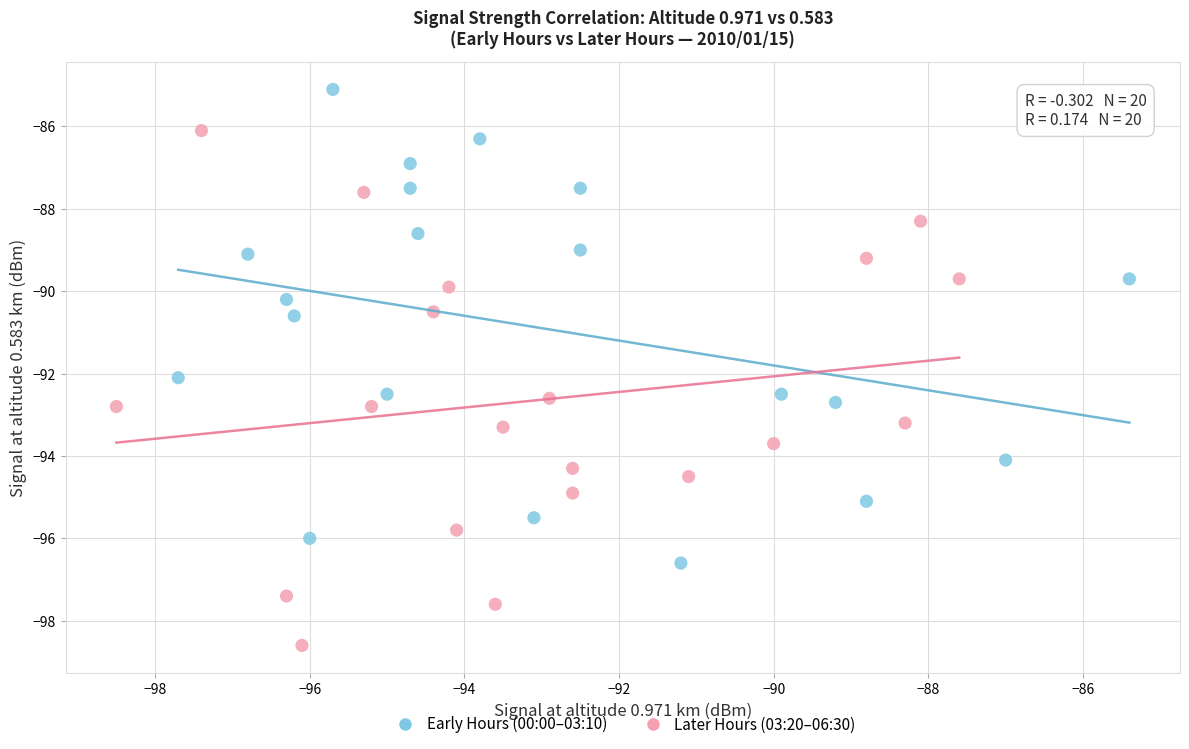

Which series has the widest spread of Y values?

Later Hours (03:20–06:30)